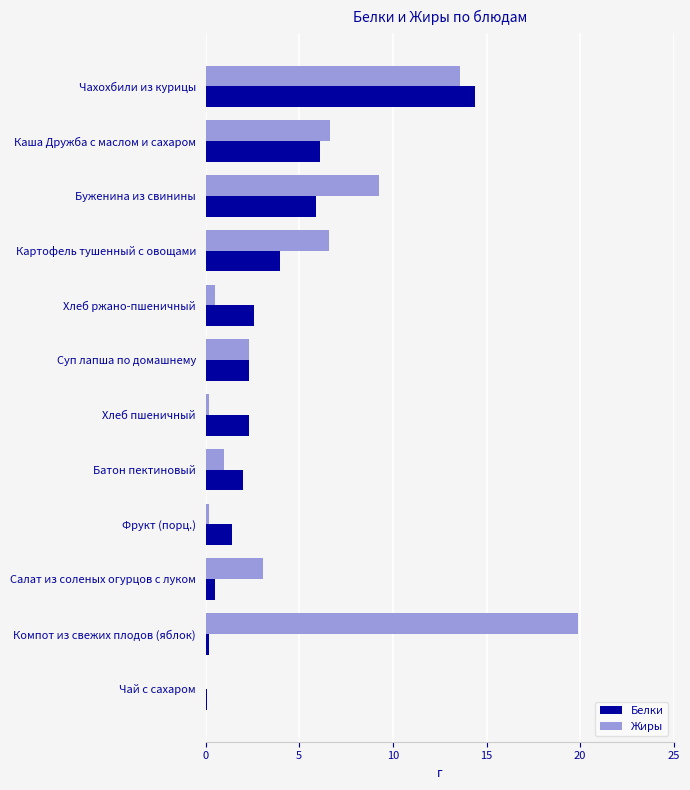

What is the maximum value for Жиры?

19.9